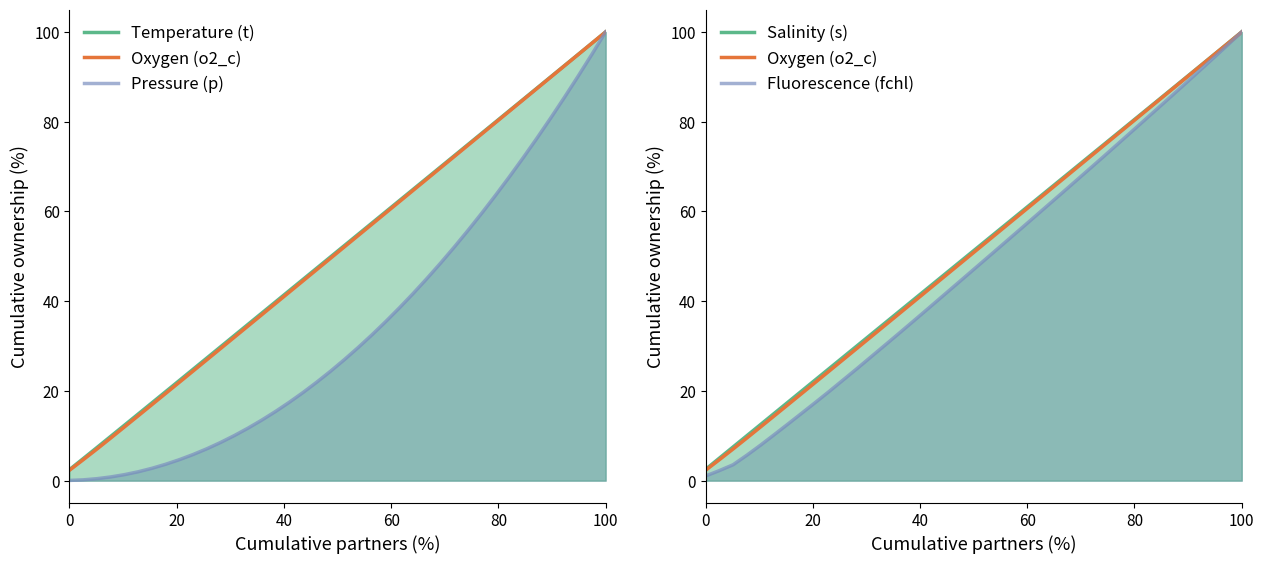

True or false: Pressure (p) and Oxygen (o2_c) cross at least once.

False